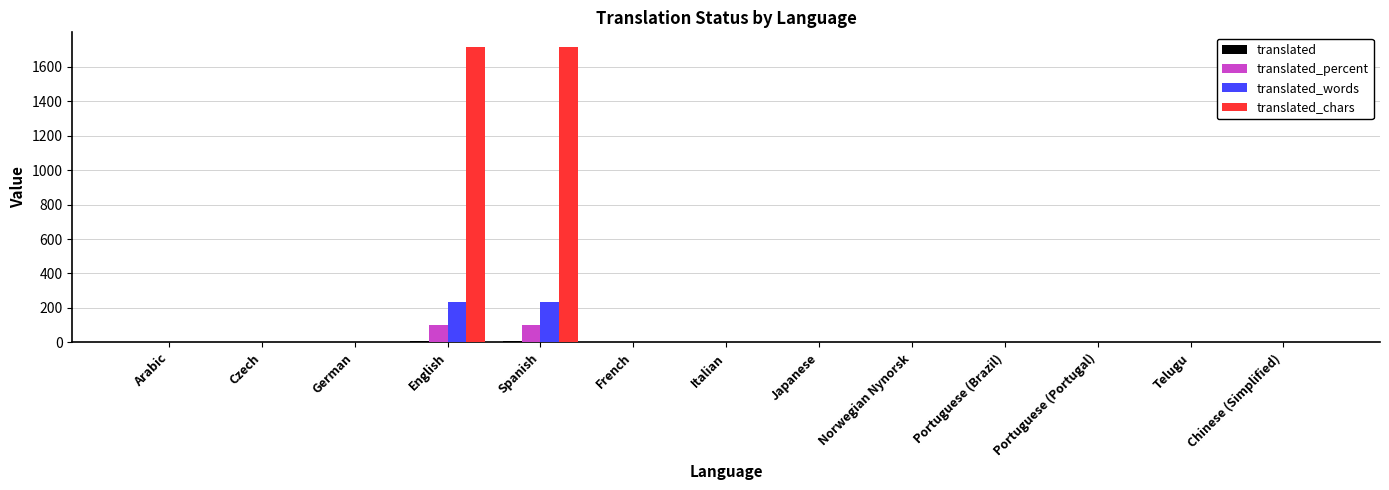

What is the maximum value shown in the chart?

1713